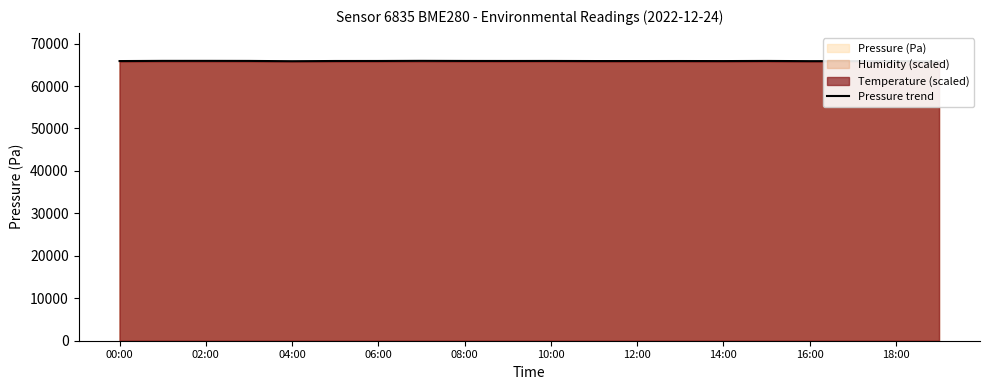

Which label corresponds to the largest value in the chart?

14:00